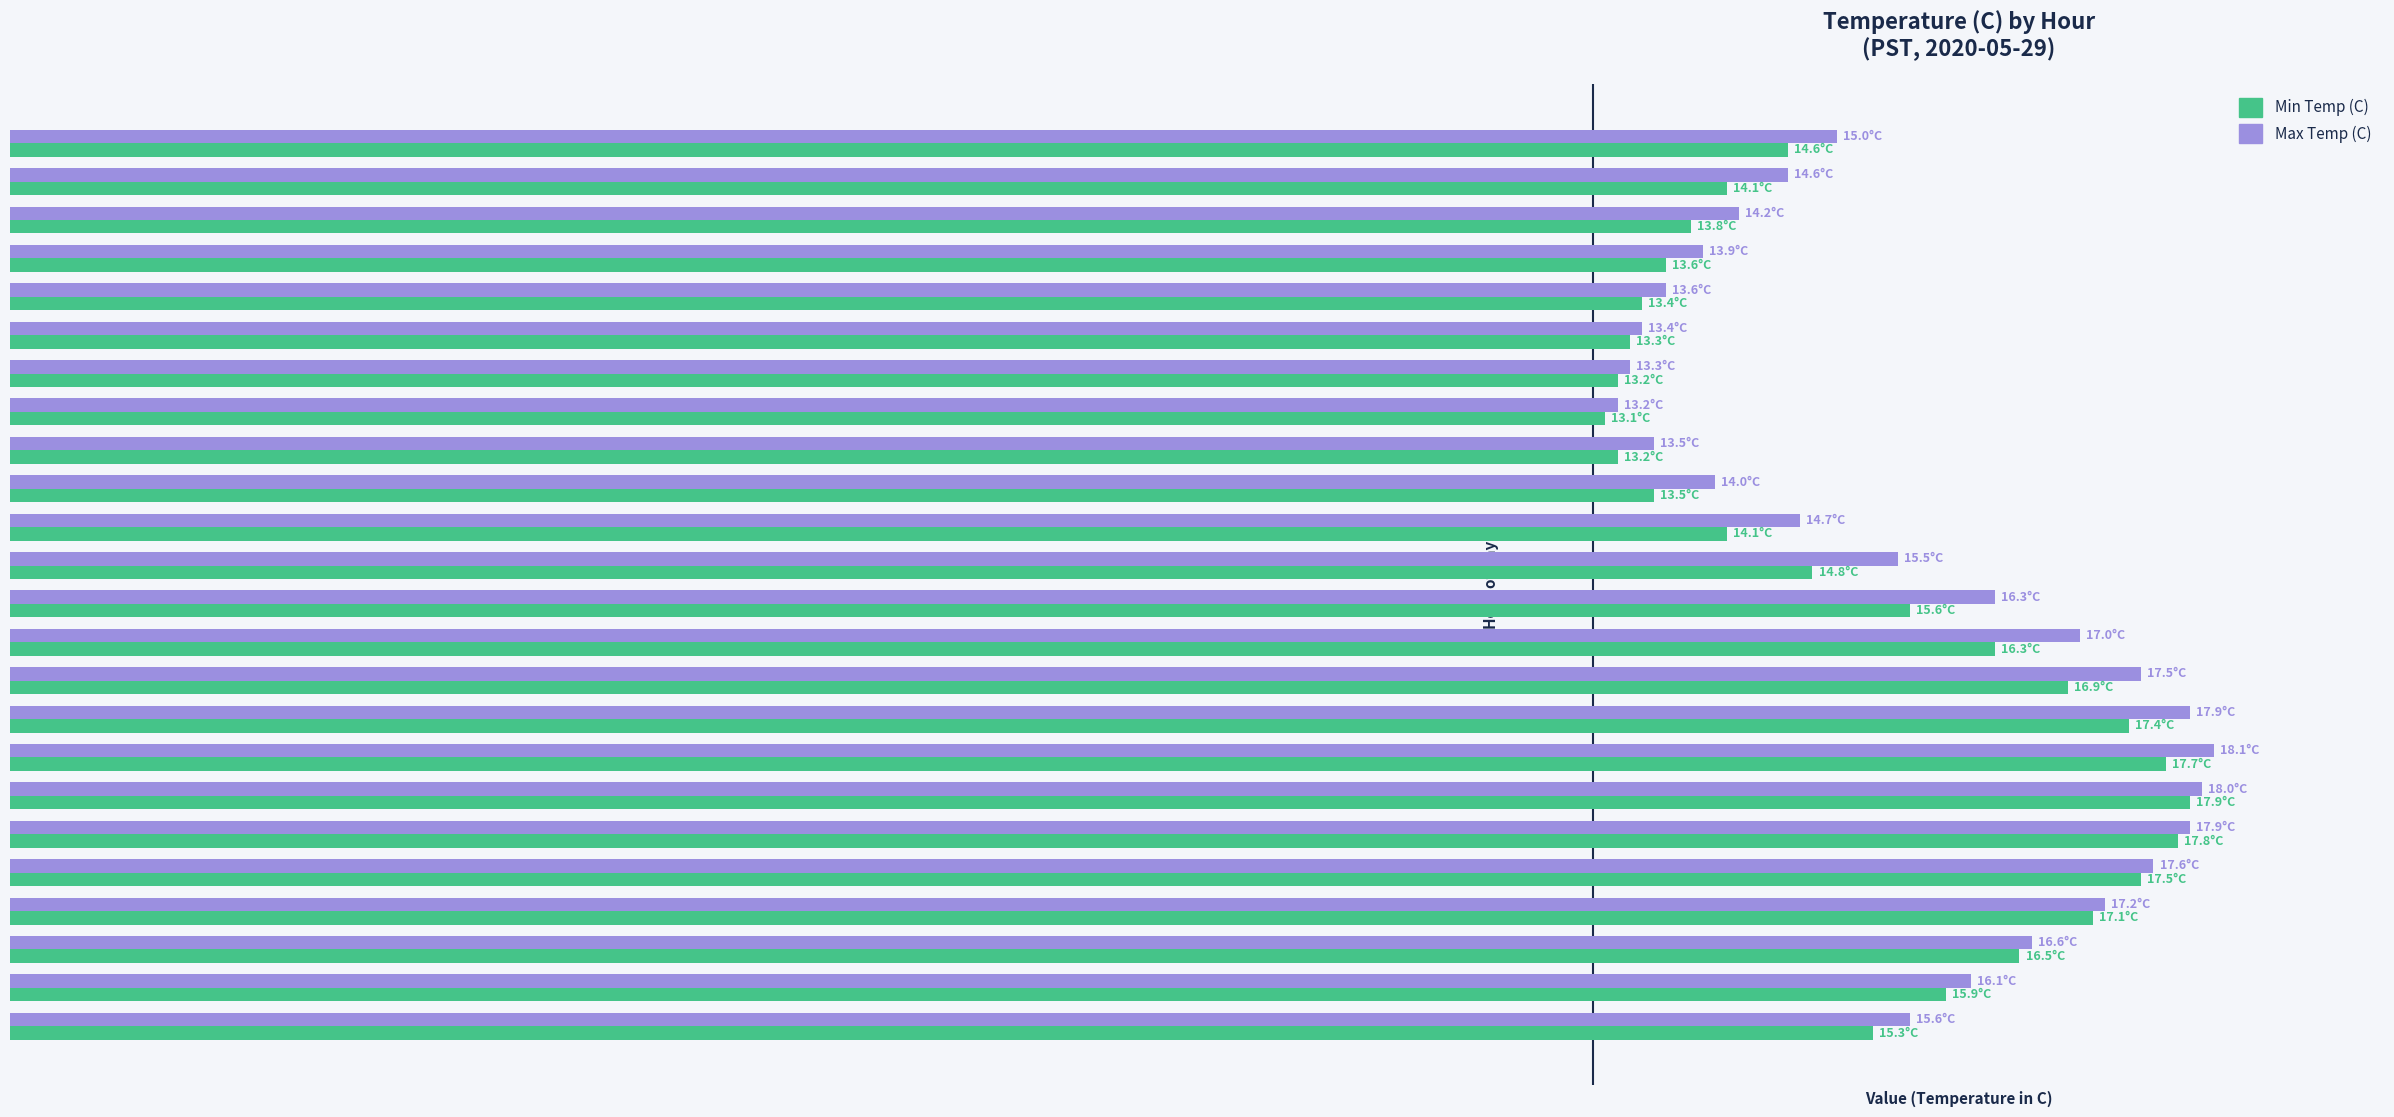

What are all the series names shown in the legend?

Min Temp (C), Max Temp (C)